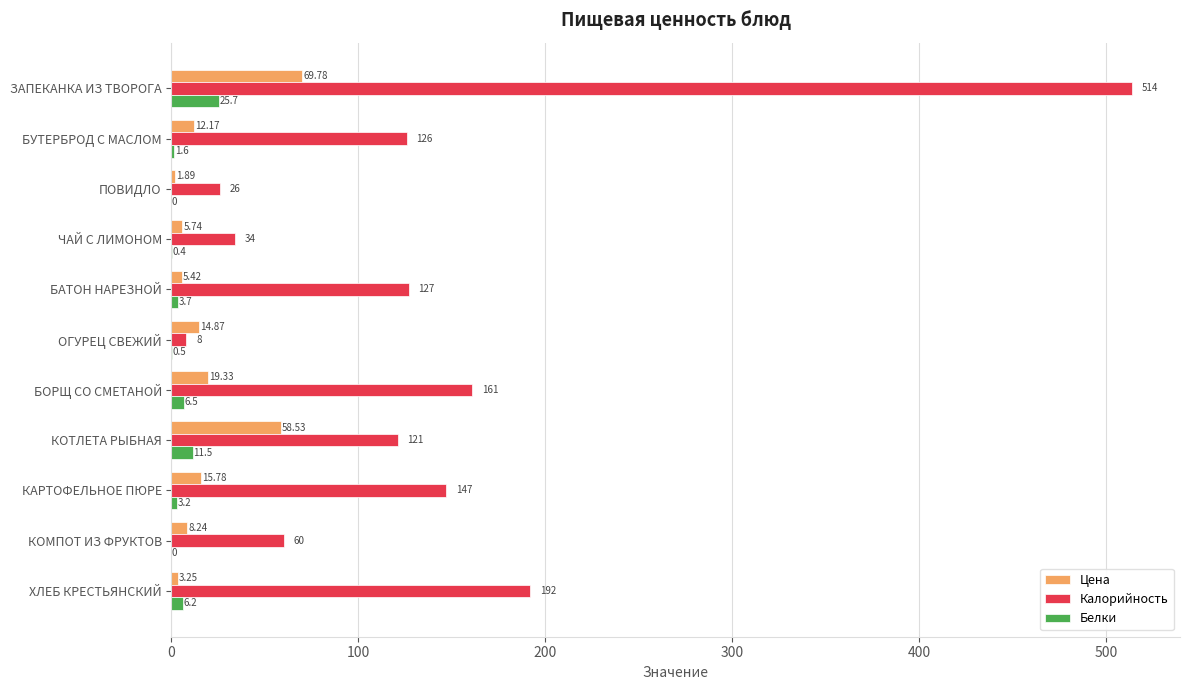

Is the value of Цена at КАРТОФЕЛЬНОЕ ПЮРЕ greater than the value of Калорийность at ЗАПЕКАНКА ИЗ ТВОРОГА?

No